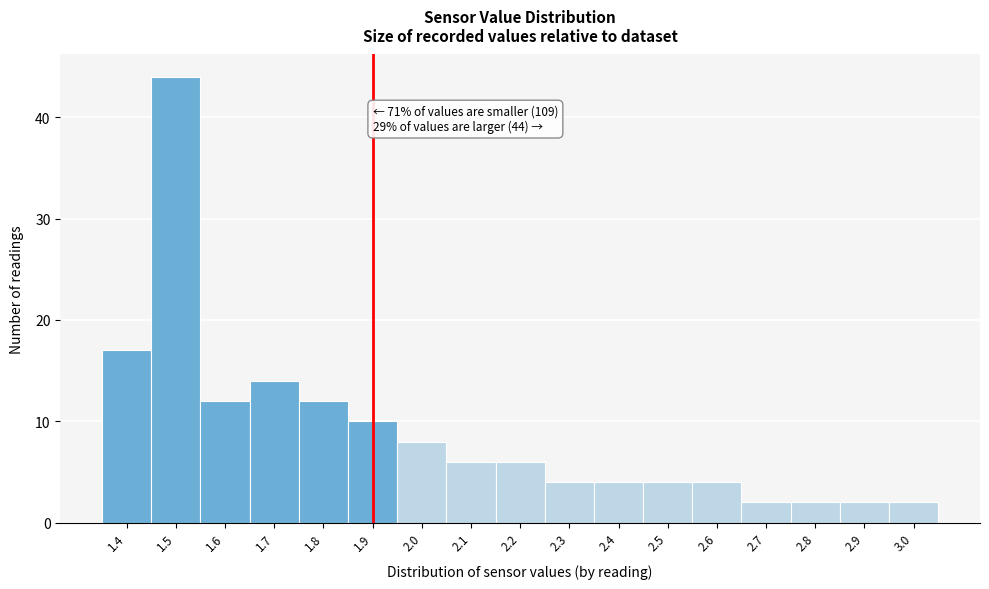

Reading left to right, transcribe all the data shown in this chart.

1.4=17	1.5=44	1.6=12	1.7=14	1.8=12	1.9=10	2.0=8	2.1=6	2.2=6	2.3=4	2.4=4	2.5=4	2.6=4	2.7=2	2.8=2	2.9=2	3.0=2